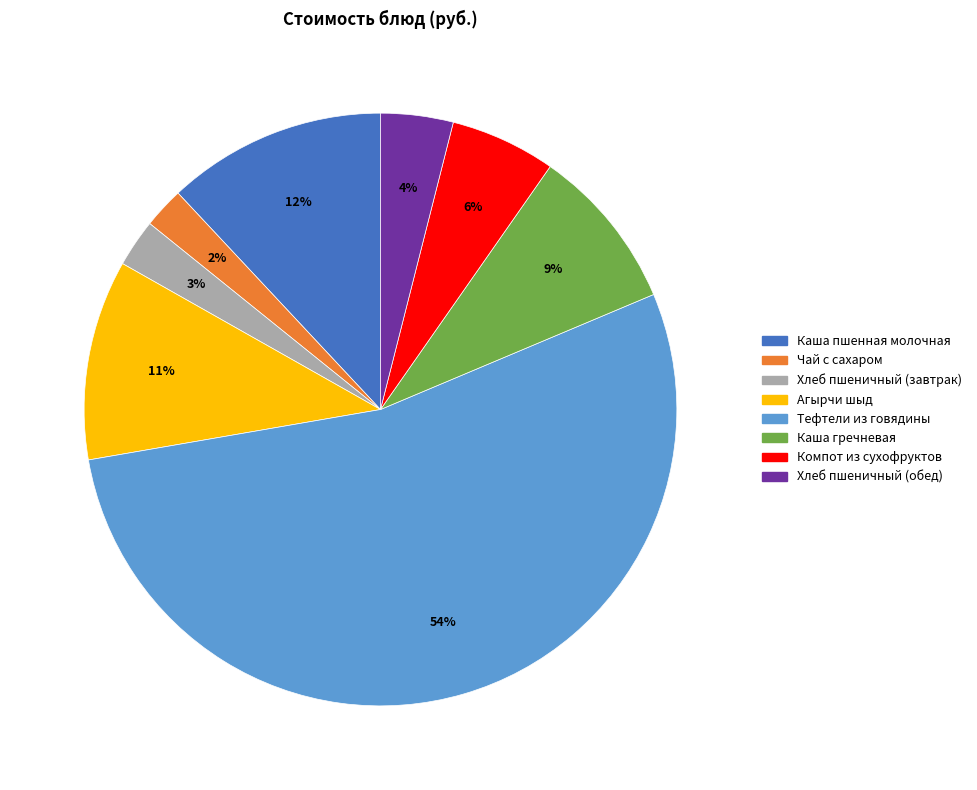

Which has a higher value, Хлеб пшеничный (завтрак) or Агырчи шыд?

Агырчи шыд